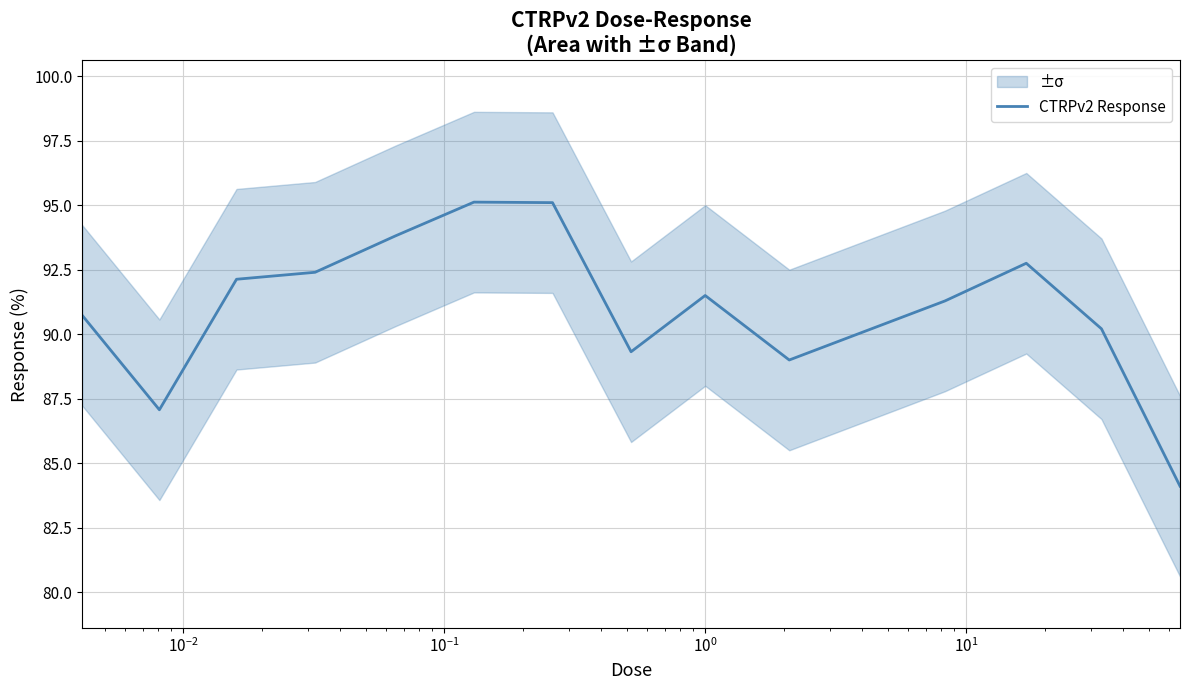

What is the minimum value for CTRPv2 Response?

84.1